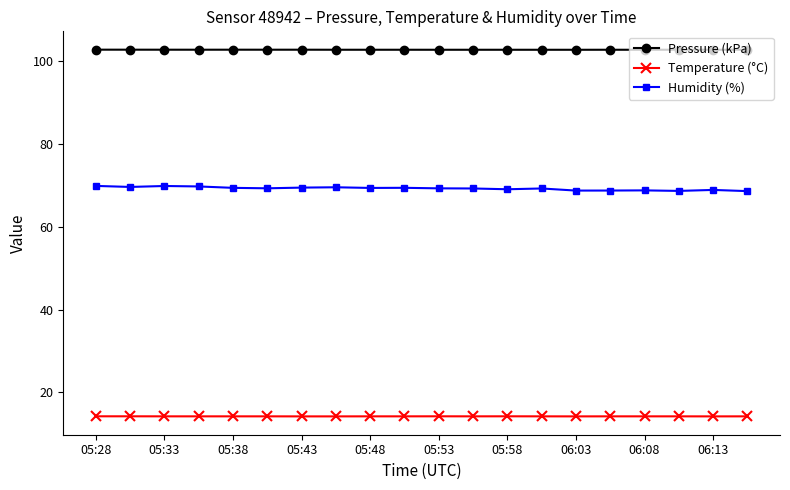

What is the difference between the maximum and second lowest values in the Humidity (%) series?

1.2